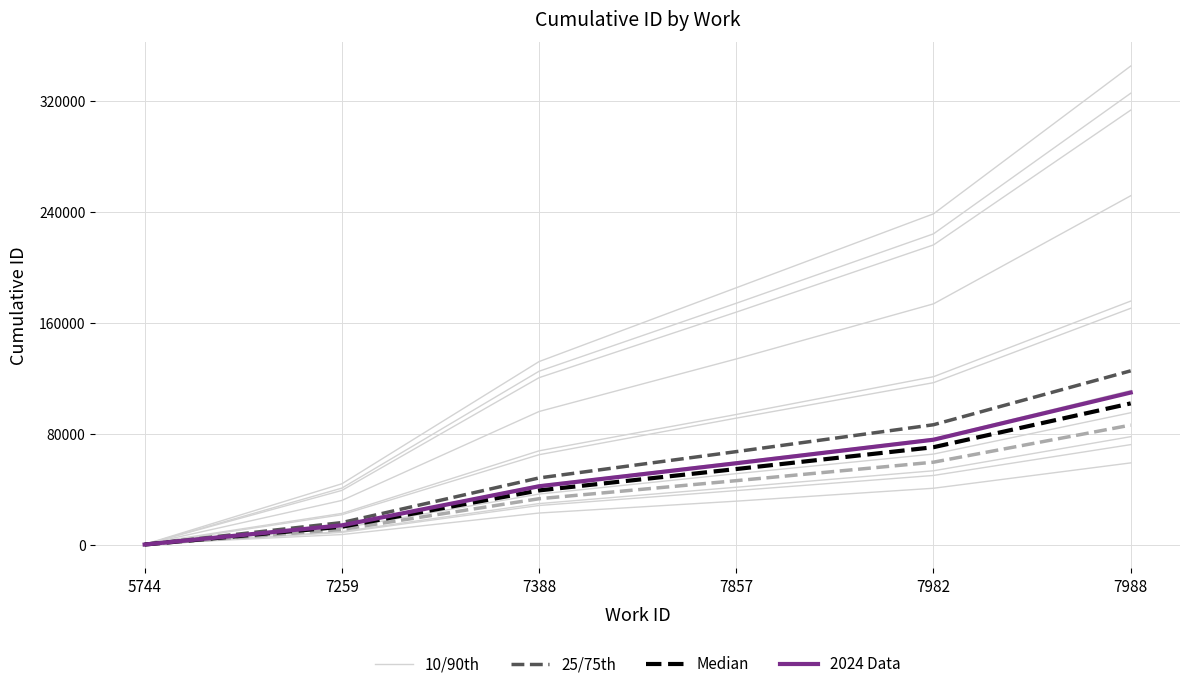

At which label is 10/90th closest to 43120?

7857